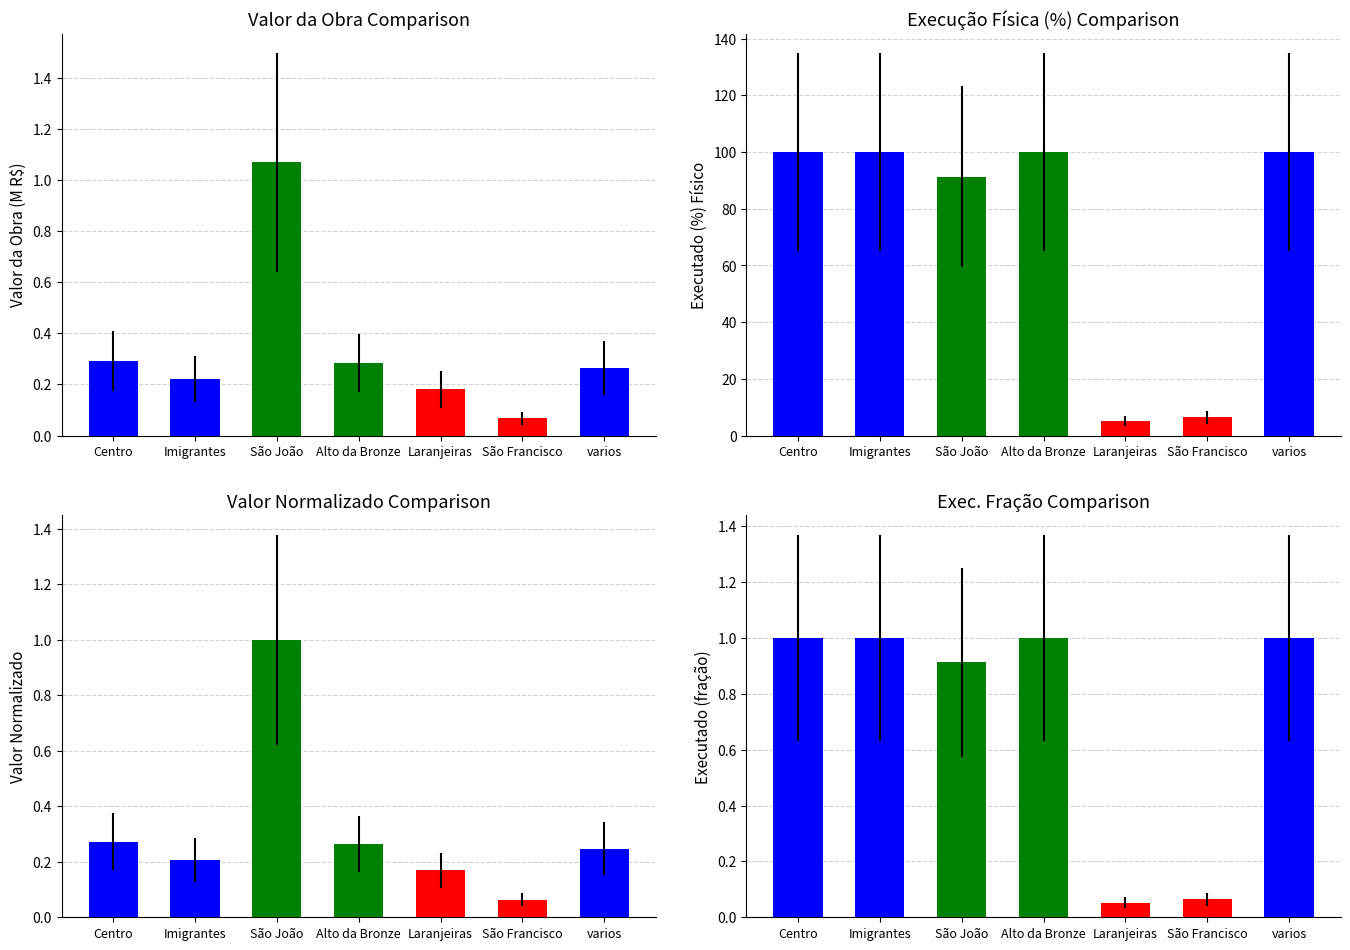

Reading left to right, transcribe all the data shown in this chart.

Valor da Obra (M R$): 0.3	0.2	1.1	0.3	0.2	0.1	0.3
Executado (%): 100.0	100.0	91.2	100.0	5.2	6.5	100.0
Valor Normalizado: 0.3	0.2	1.0	0.3	0.2	0.1	0.2
Exec. Fração: 1.0	1.0	0.9	1.0	0.1	0.1	1.0